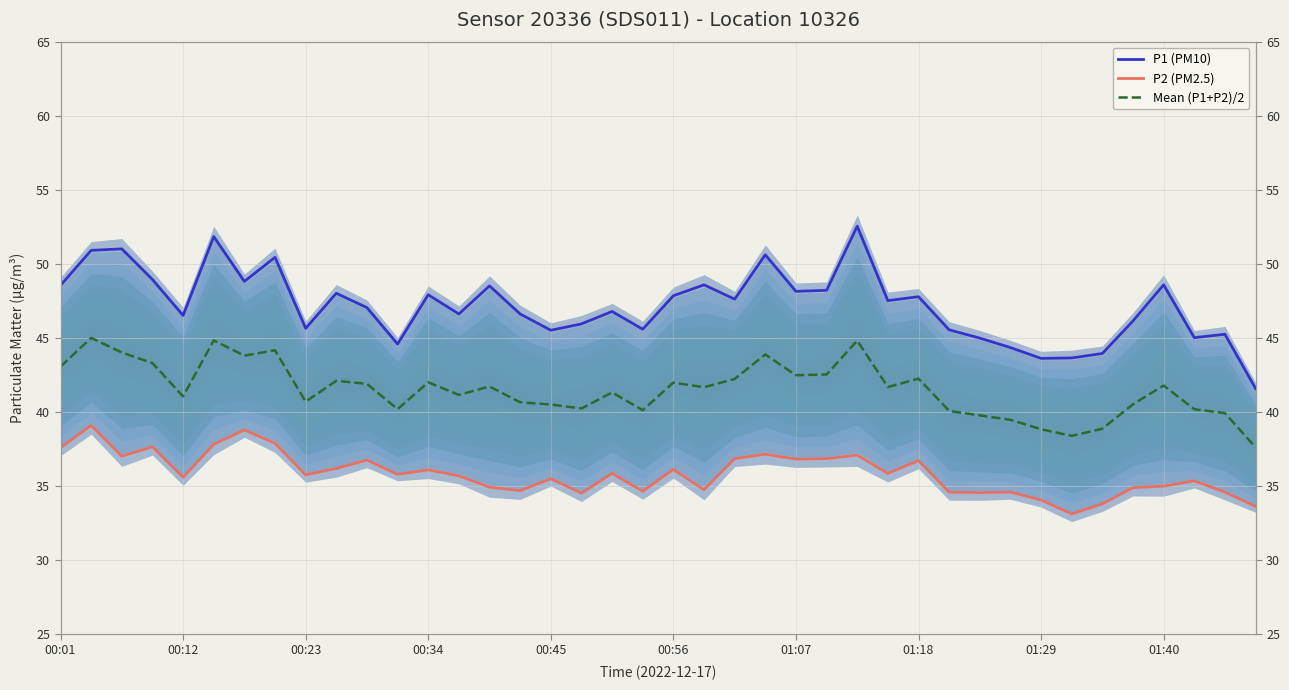

Is this an area chart (filled region under the line)?

No